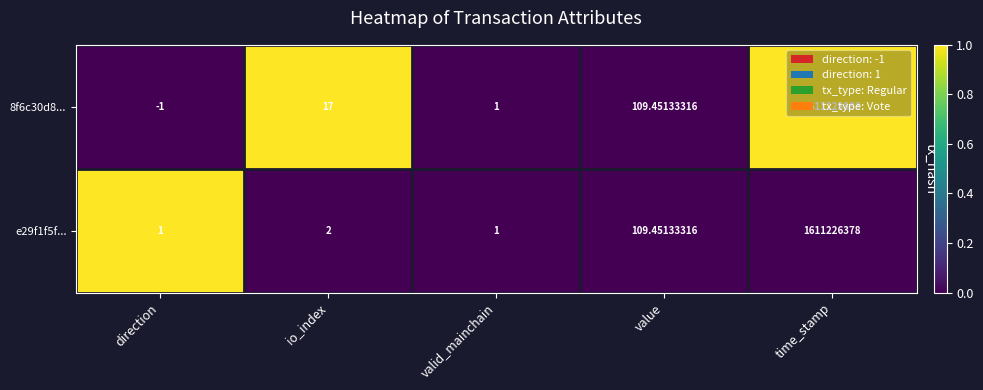

At io_index, list the series in order from smallest to largest.

e29f1f5f..., 8f6c30d8...